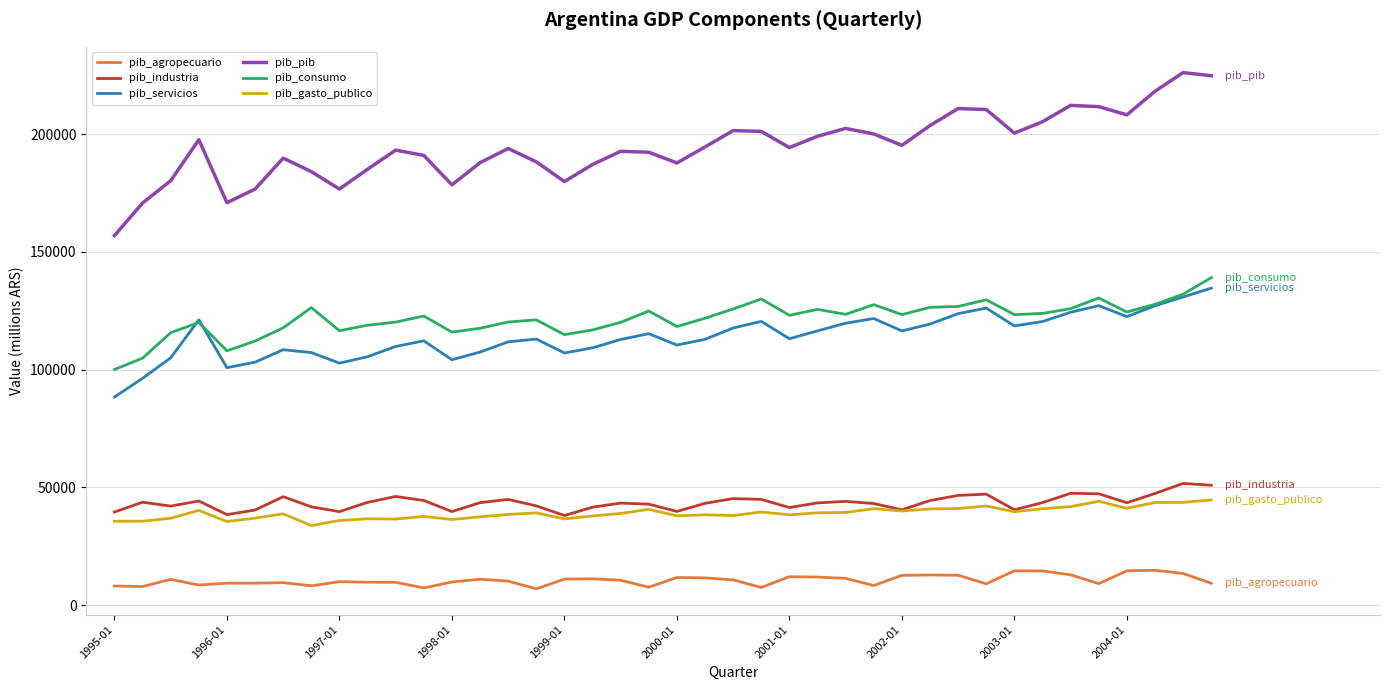

What are all the series names shown in the legend?

pib_agropecuario, pib_industria, pib_servicios, pib_pib, pib_consumo, pib_gasto_publico